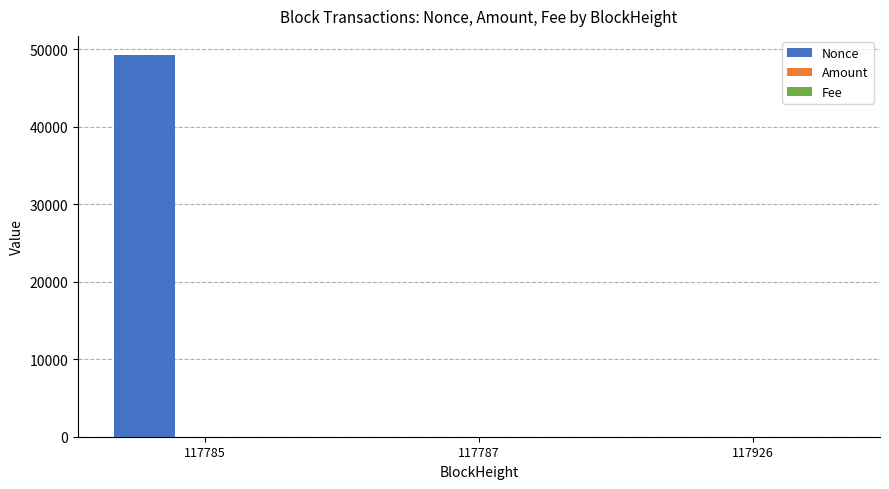

What is the greatest value displayed?

49263.0